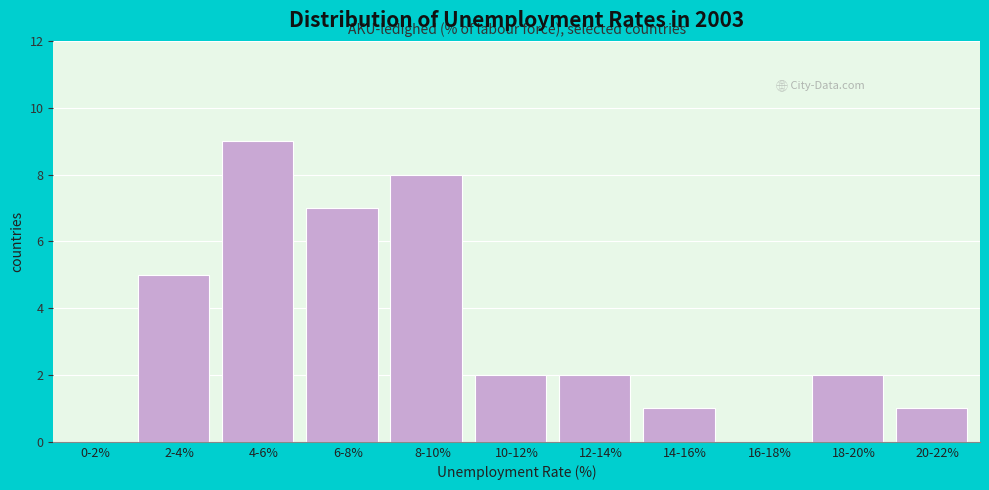

Reading right to left, what are all the values shown in this chart?

20-22%=1	18-20%=2	16-18%=0	14-16%=1	12-14%=2	10-12%=2	8-10%=8	6-8%=7	4-6%=9	2-4%=5	0-2%=0